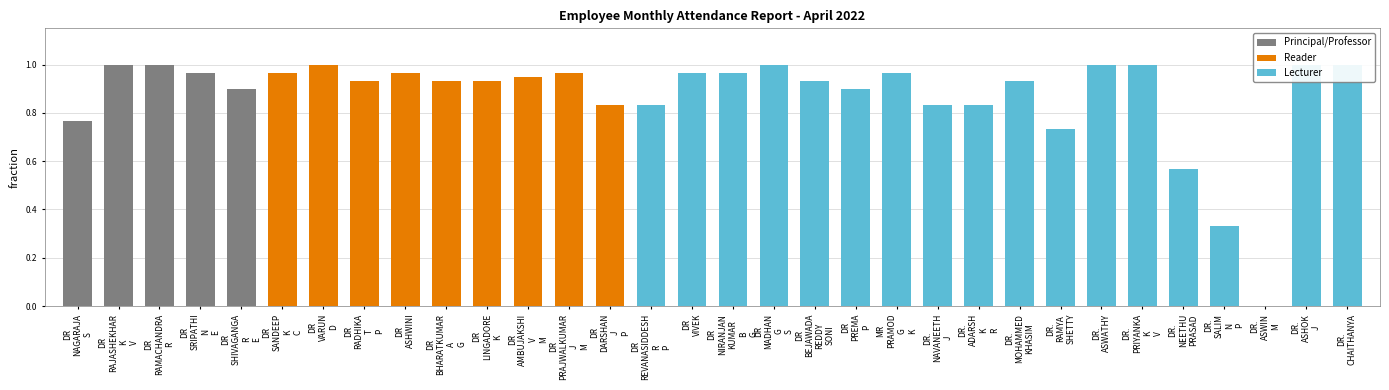

Reading right to left, transcribe all the data shown in this chart.

DR.
CHAITHANYA=1.0	DR.
ASHOK
J=1.0	DR.
ASWIN
M=0.0	DR.
SALIM
N
P=0.3	DR.
NEETHU
PRASAD=0.6	DR.
PRIYANKA
K
V=1.0	DR.
ASWATHY=1.0	DR.
RAMYA
SHETTY=0.7	DR.
MOHAMMED
KHASIM=0.9	DR.
ADARSH
K
R=0.8	DR.
NAVANEETH
J=0.8	MR
PRAMOD
G
K=1.0	DR
PREMA
P=0.9	DR
BEJAWADA
REDDY
SONI=0.9	DR
MADHAN
G
S=1.0	DR
NIRANJAN
KUMAR
B
G=1.0	DR
VIVEK=1.0	DR
REVANASIDDESH
R
P=0.8	DR
DARSHAN
J
P=0.8	DR
PRAJWALKUMAR
J
M=1.0	DR
AMBUJAKSHI
V
M=0.9	DR
LINGADORE
K=0.9	DR
BHARATKUMAR
A
G=0.9	DR
ASHWINI=1.0	DR
RADHIKA
T
P=0.9	DR
VARUN
D=1.0	DR
SANDEEP
K
C=1.0	DR
SHIVAGANGA
R
E=0.9	DR
SRIPATHI
N
E=1.0	DR
RAMACHANDRA
R=1.0	DR
RAJASHEKHAR
K
V=1.0	DR
NAGARAJA
S=0.8